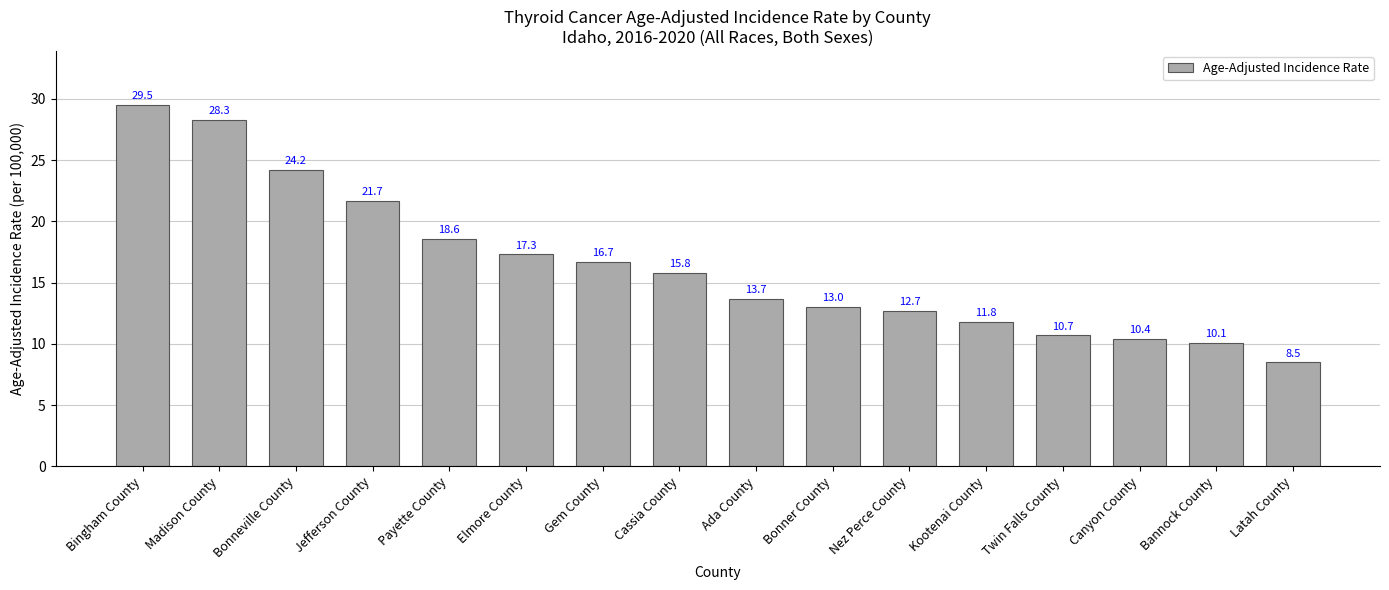

What is the minimum value shown in the chart?

8.5